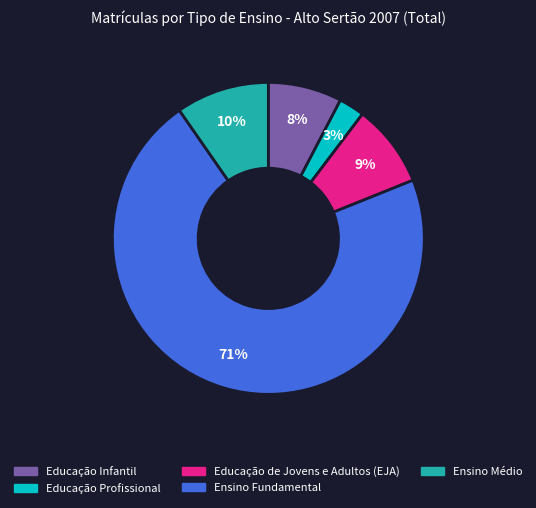

The Educação de Jovens e Adultos (EJA) slice represents 9% of the pie. True or false?

True